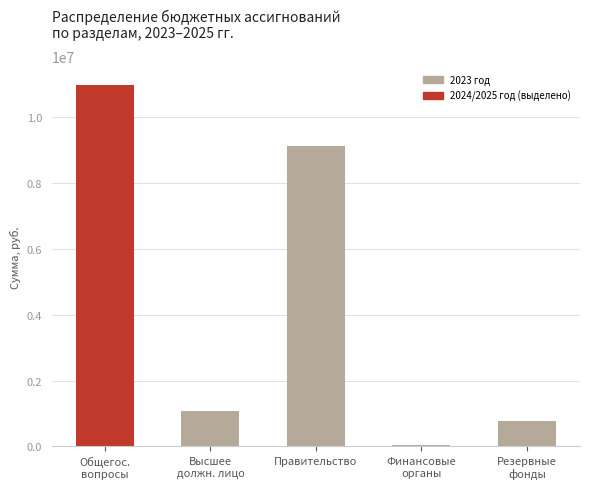

Reading left to right, extract all data points from this chart.

10983822	1085129	9128693	30000	770000